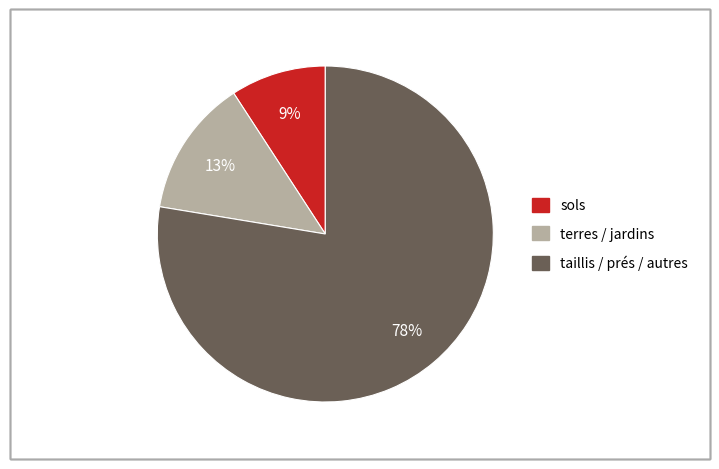

To the nearest percent, what is the average slice percentage?

33%